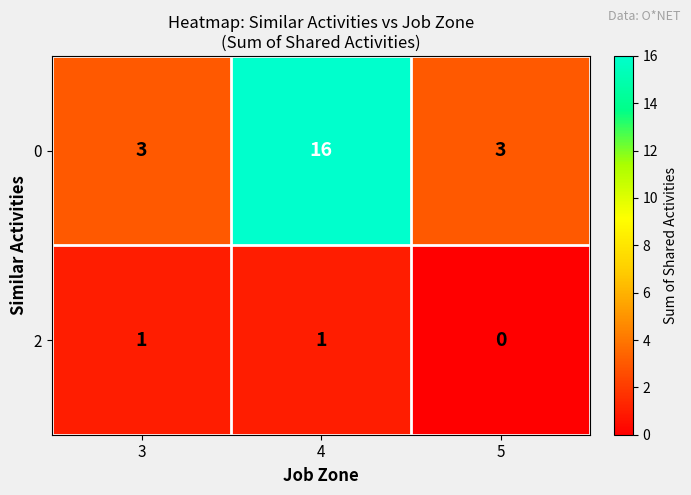

Is it true that 2 equals 1 at 3?

True